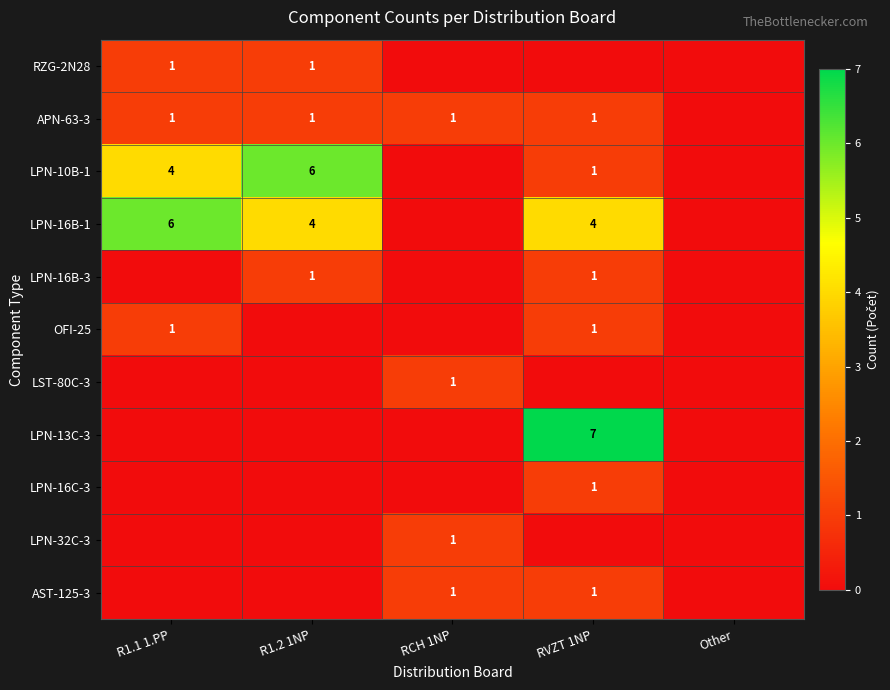

The LPN-16B-1 series shows 9 at R1.1 1.PP. True or false?

False